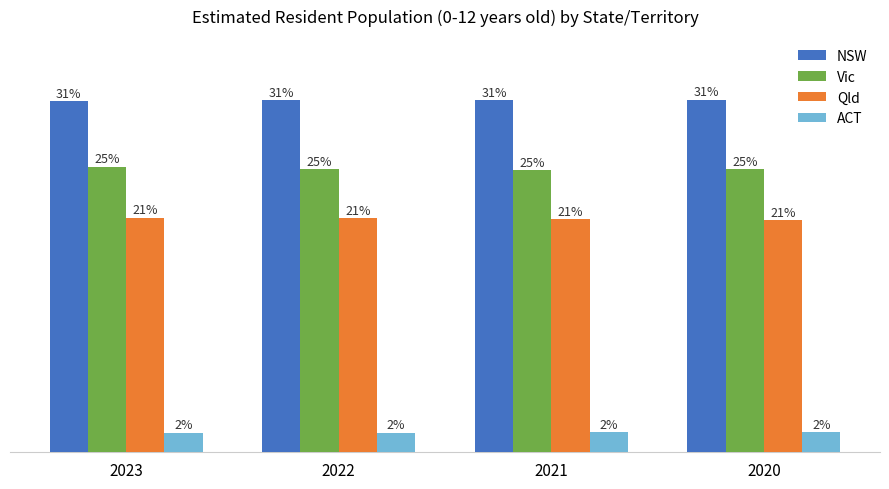

What is the total value across all series at 2021?

3248551